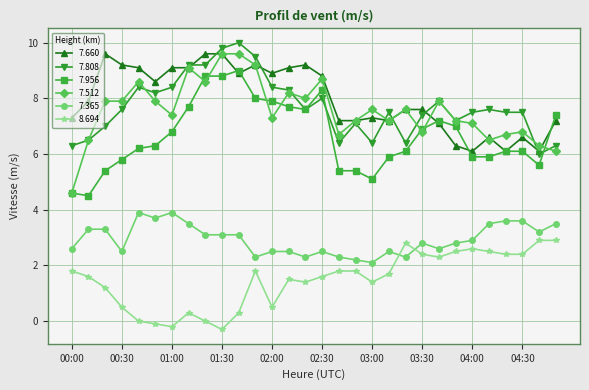

Which series has the largest range (max minus min)?

7.512